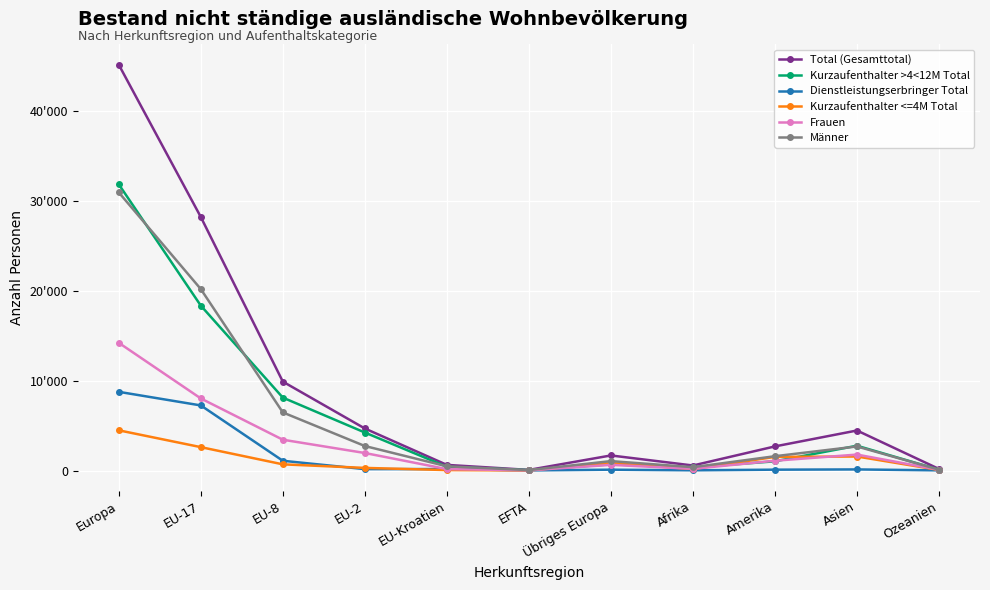

Between EFTA and Amerika, which series saw the biggest shift?

Total (Gesamttotal)